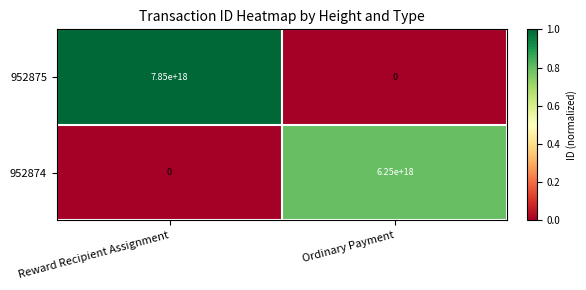

The value of 952875 at Ordinary Payment is 4398838635688396800. True or false?

False